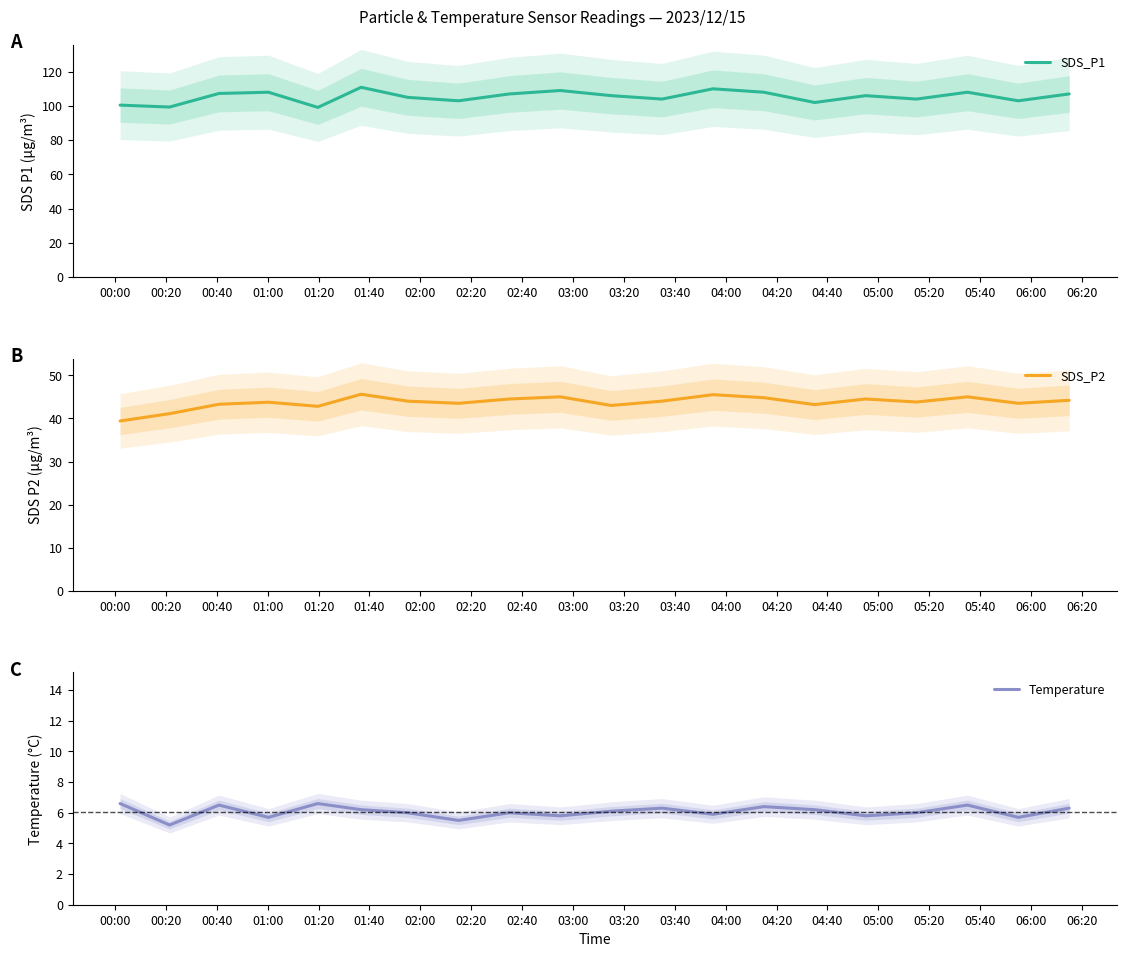

What is the maximum value for SDS_P1?

110.9